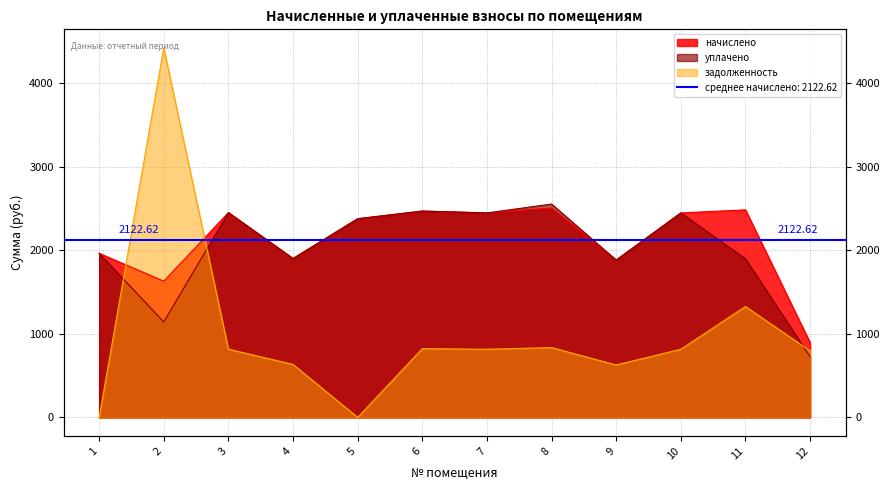

Does the chart have visible grid lines?

Yes